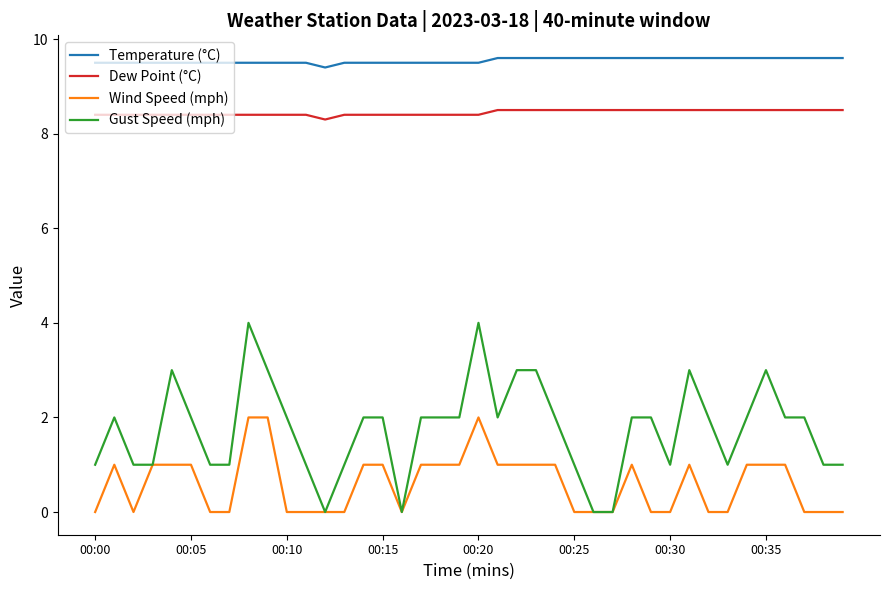

Which series has the widest spread of values?

Gust Speed (mph)